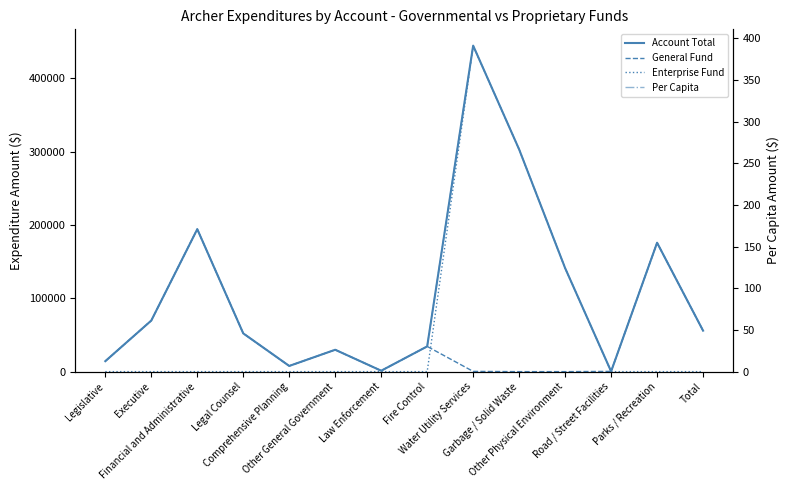

Which category has the lowest value in the General Fund series?

Garbage / Solid Waste